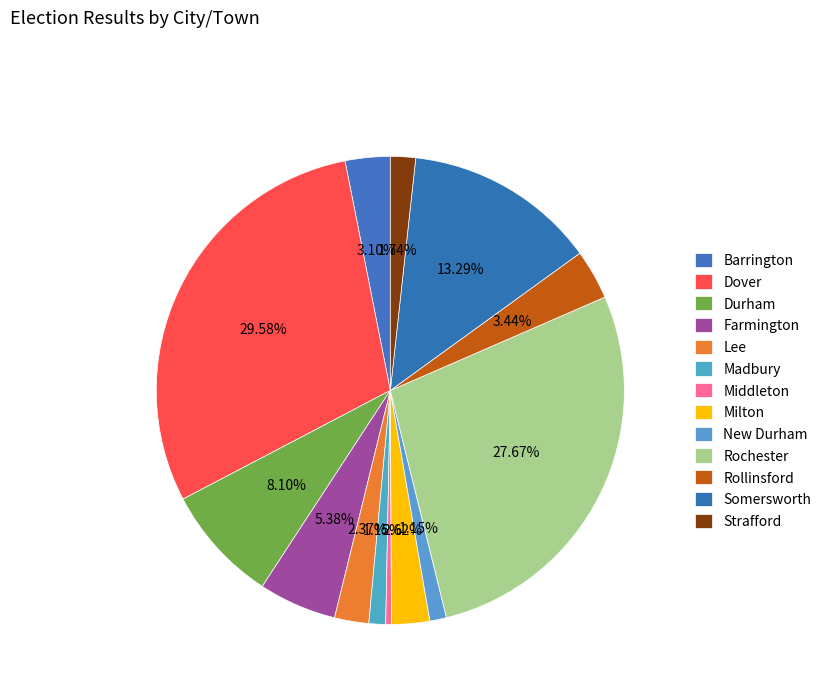

To the nearest percent, what percentage of the pie is Barrington?

3%